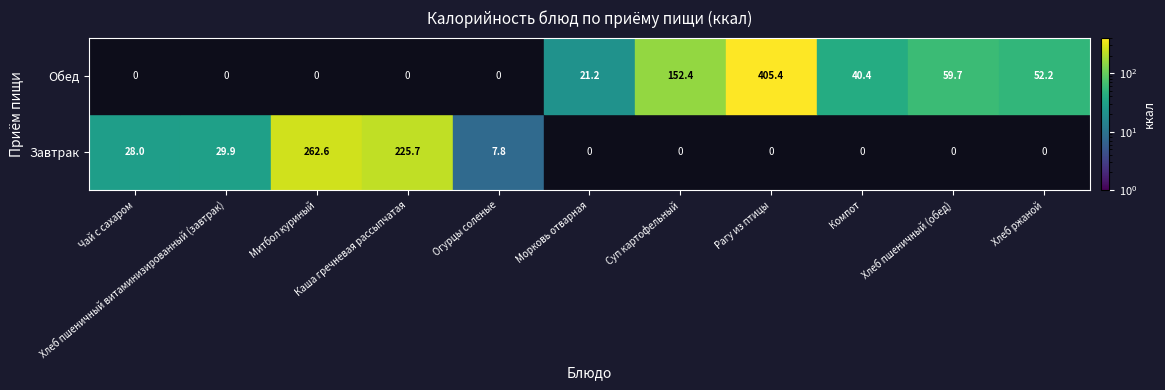

What is the difference between the maximum and minimum values in the Обед series?

405.4